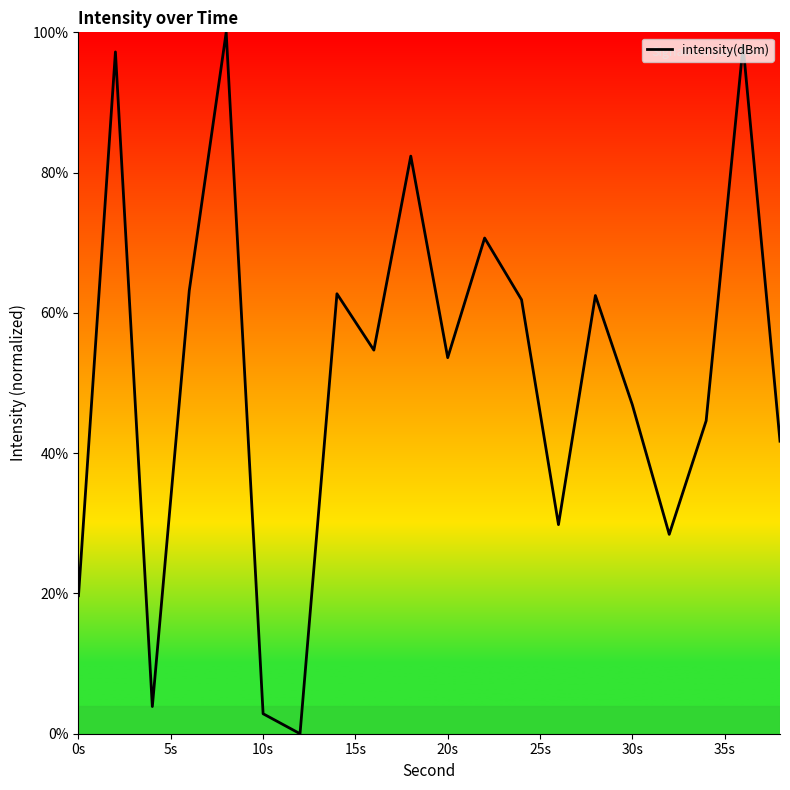

What is the difference between the maximum and minimum values?

100.0